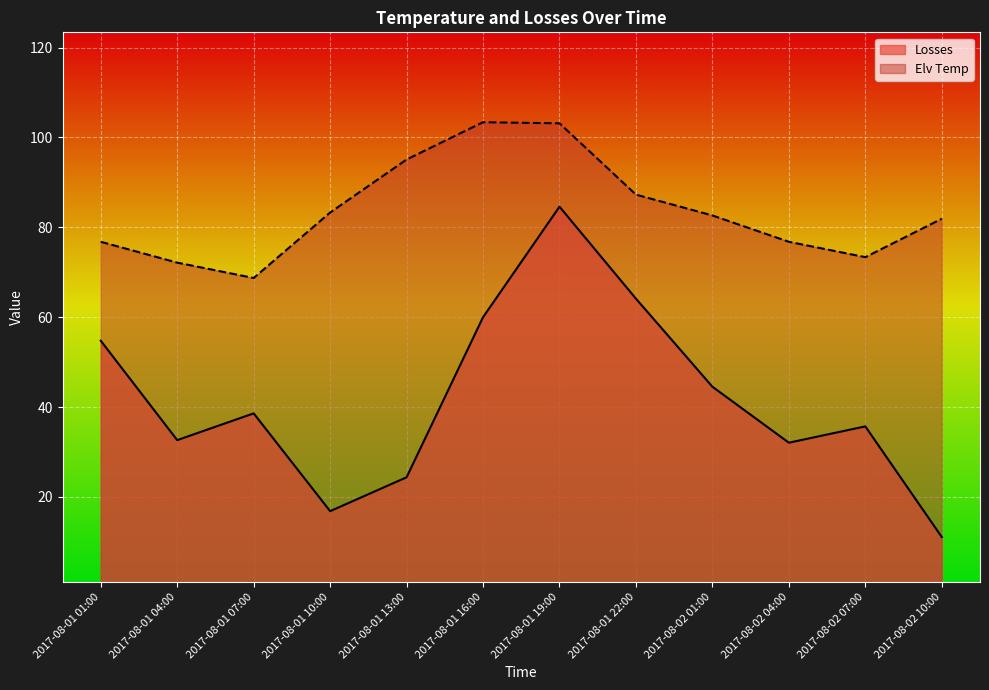

Reading left to right, list all the values displayed in this chart.

Losses: 2017-08-01 01:00=54.8	2017-08-01 04:00=32.6	2017-08-01 07:00=38.6	2017-08-01 10:00=16.8	2017-08-01 13:00=24.4	2017-08-01 16:00=60.0	2017-08-01 19:00=84.6	2017-08-01 22:00=64.1	2017-08-02 01:00=44.5	2017-08-02 04:00=32.1	2017-08-02 07:00=35.7	2017-08-02 10:00=11.1
Elv Temp: 2017-08-01 01:00=76.8	2017-08-01 04:00=72.1	2017-08-01 07:00=68.7	2017-08-01 10:00=83.3	2017-08-01 13:00=95.1	2017-08-01 16:00=103.4	2017-08-01 19:00=103.1	2017-08-01 22:00=87.3	2017-08-02 01:00=82.6	2017-08-02 04:00=76.8	2017-08-02 07:00=73.4	2017-08-02 10:00=81.9